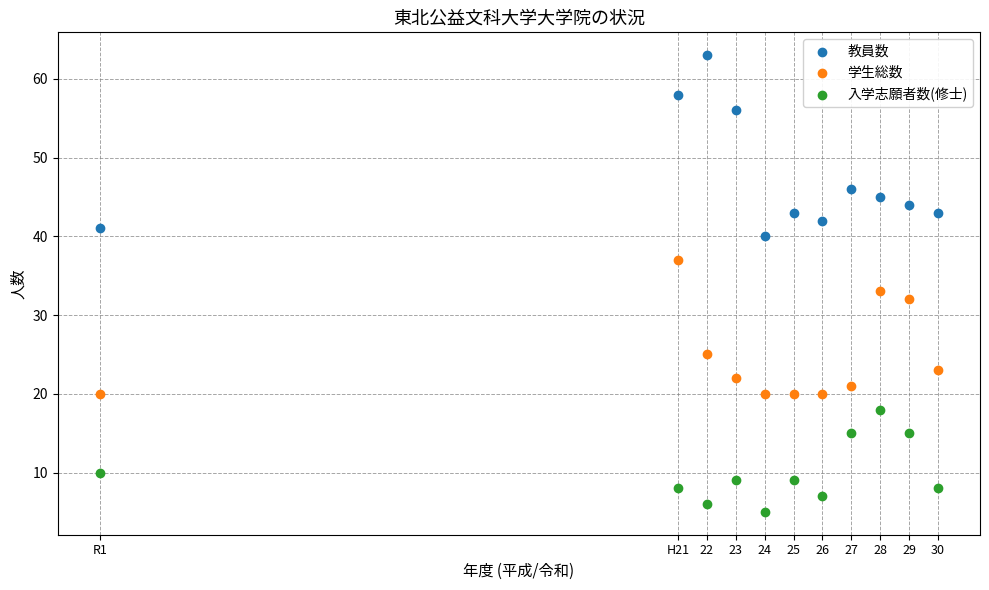

In the 入学志願者数(修士) series, what Y value is closest to 11?

10